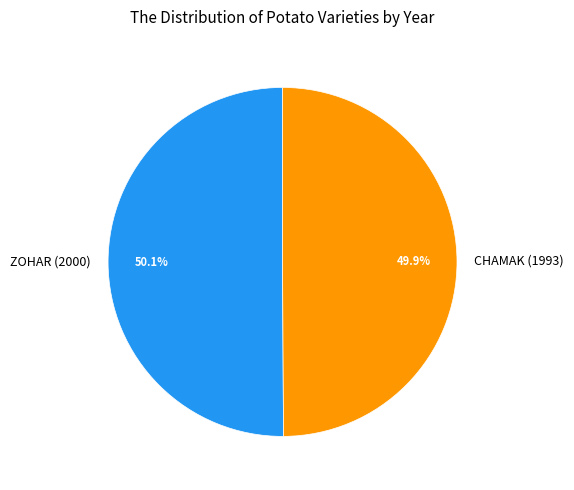

To the nearest percent, what is the combined percentage of CHAMAK (1993) and ZOHAR (2000)?

100%